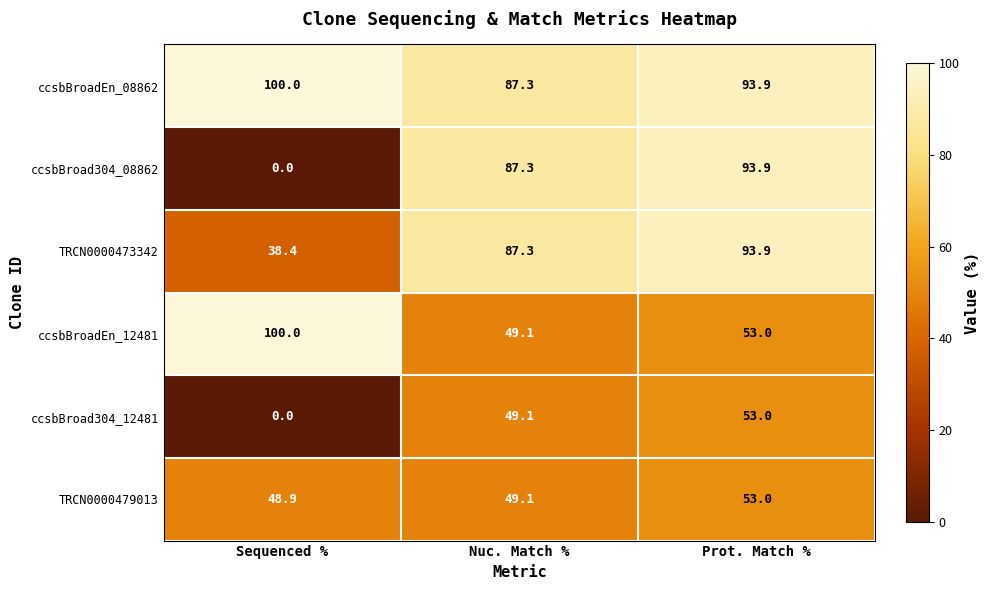

Reading left to right, list all the values displayed in this chart.

ccsbBroadEn_08862: Sequenced %=100.0	Nuc. Match %=87.3	Prot. Match %=93.9
ccsbBroad304_08862: Sequenced %=0.0	Nuc. Match %=87.3	Prot. Match %=93.9
TRCN0000473342: Sequenced %=38.4	Nuc. Match %=87.3	Prot. Match %=93.9
ccsbBroadEn_12481: Sequenced %=100.0	Nuc. Match %=49.1	Prot. Match %=53.0
ccsbBroad304_12481: Sequenced %=0.0	Nuc. Match %=49.1	Prot. Match %=53.0
TRCN0000479013: Sequenced %=48.9	Nuc. Match %=49.1	Prot. Match %=53.0